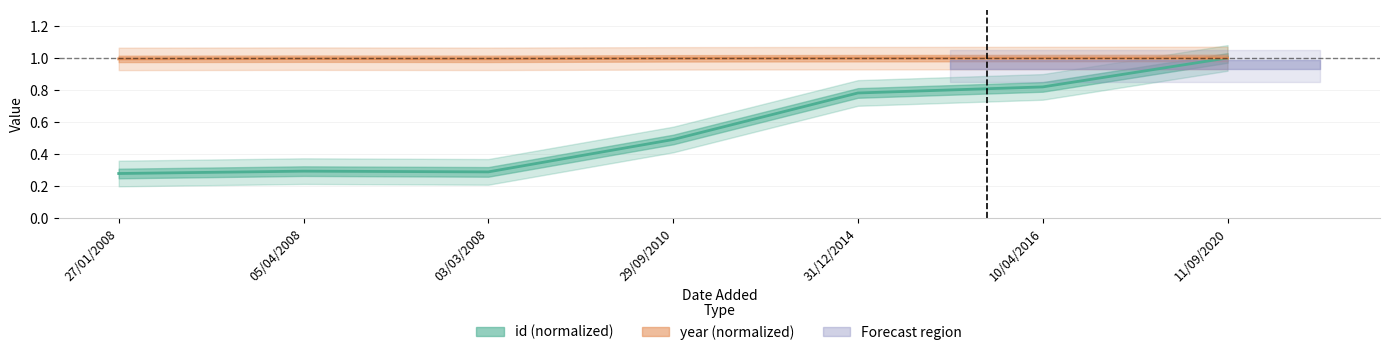

How many lines are shown in the chart?

2